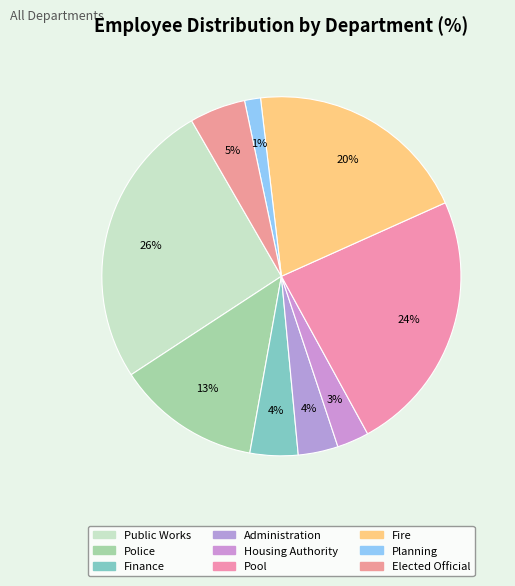

What percentage is NOT represented by Public Works?

74.1%